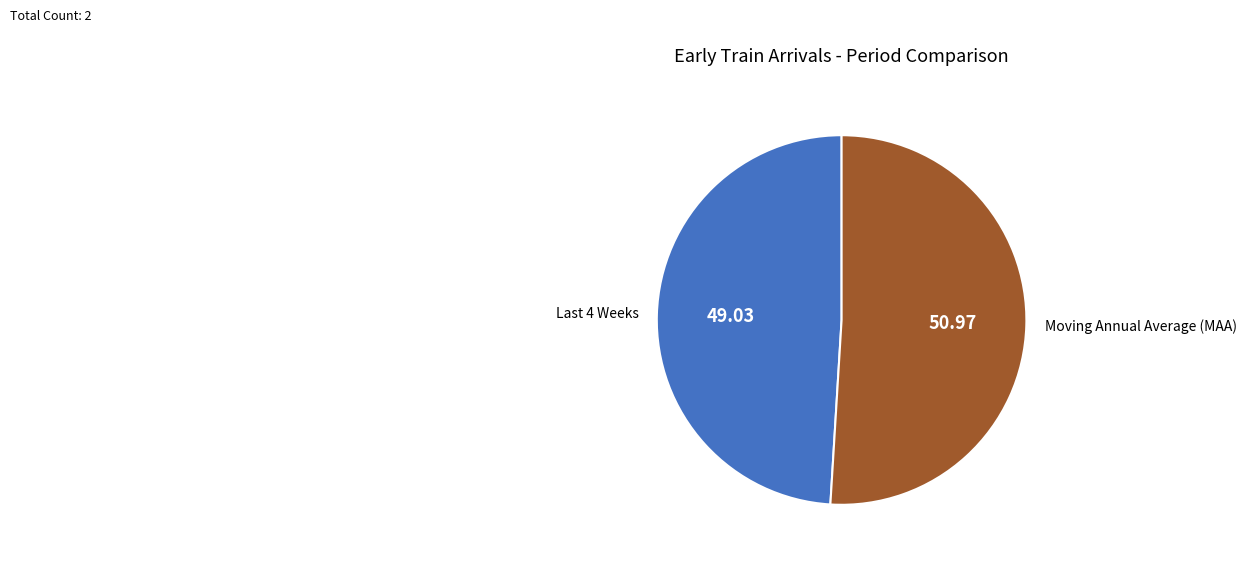

Which category accounts for the majority?

Moving Annual Average (MAA)